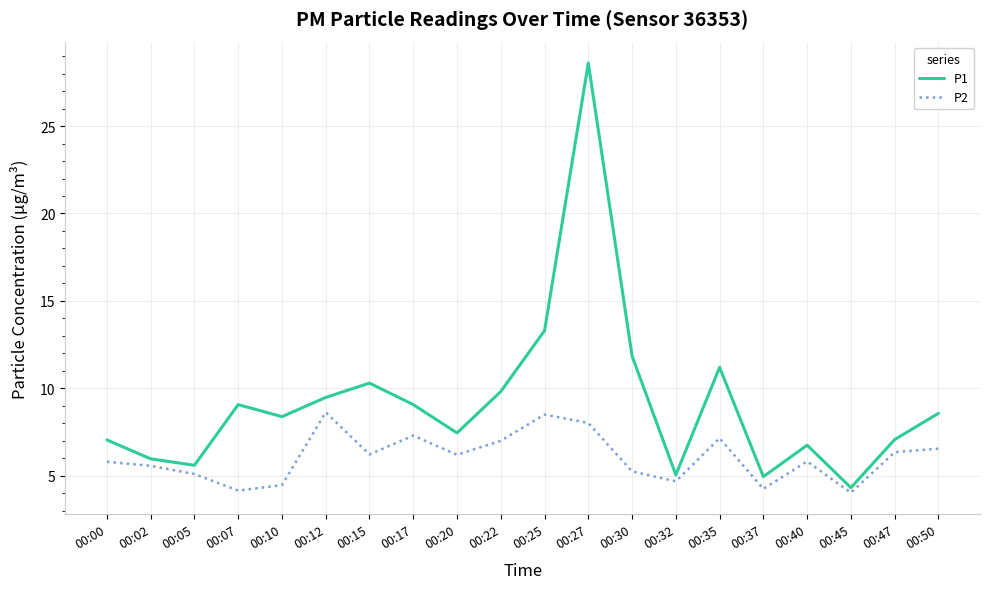

What is the difference between the maximum and minimum values in the P2 series?

4.6